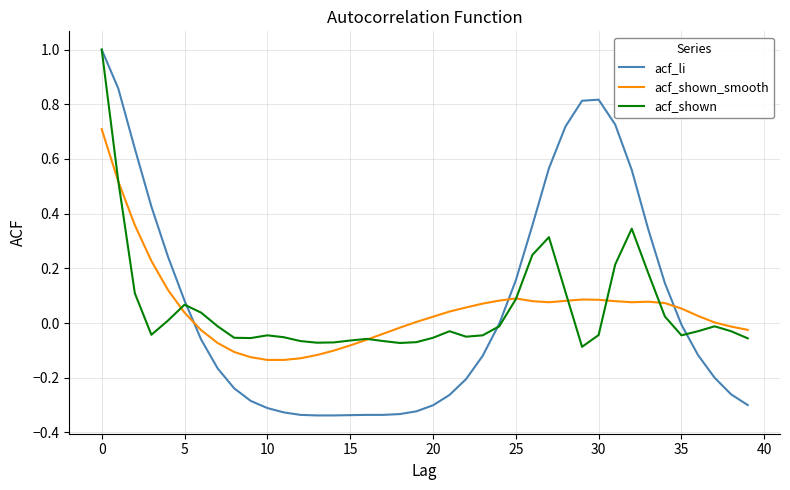

Which series has the widest spread of values?

acf_li